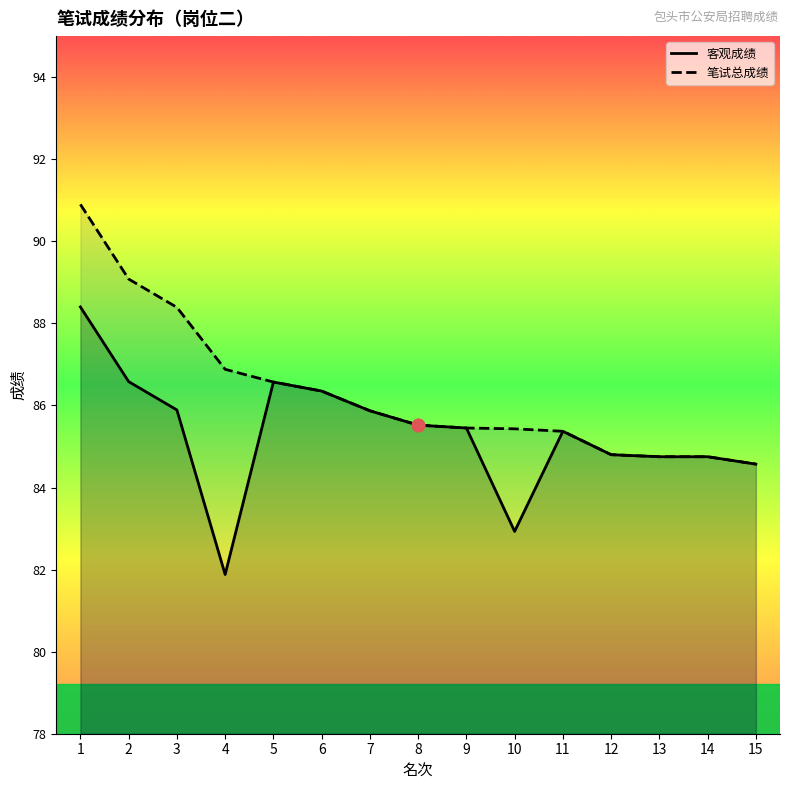

What is the total value across all series at 9?

170.9